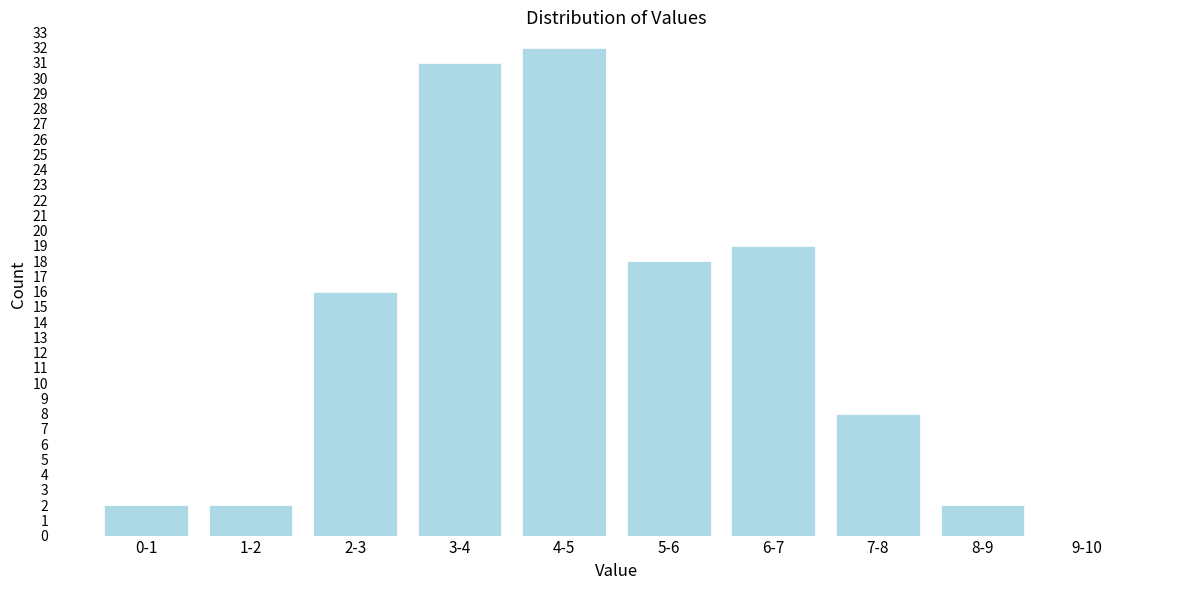

Reading right to left, extract all data points from this chart.

9-10=0	8-9=2	7-8=8	6-7=19	5-6=18	4-5=32	3-4=31	2-3=16	1-2=2	0-1=2